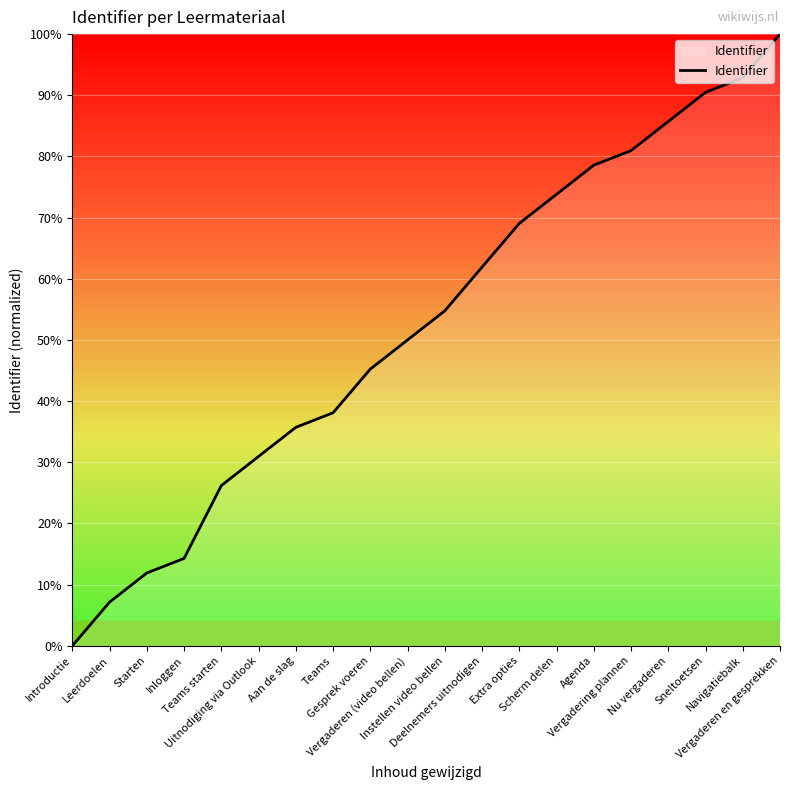

Which category has the highest value across all series?

Vergaderen en gesprekken